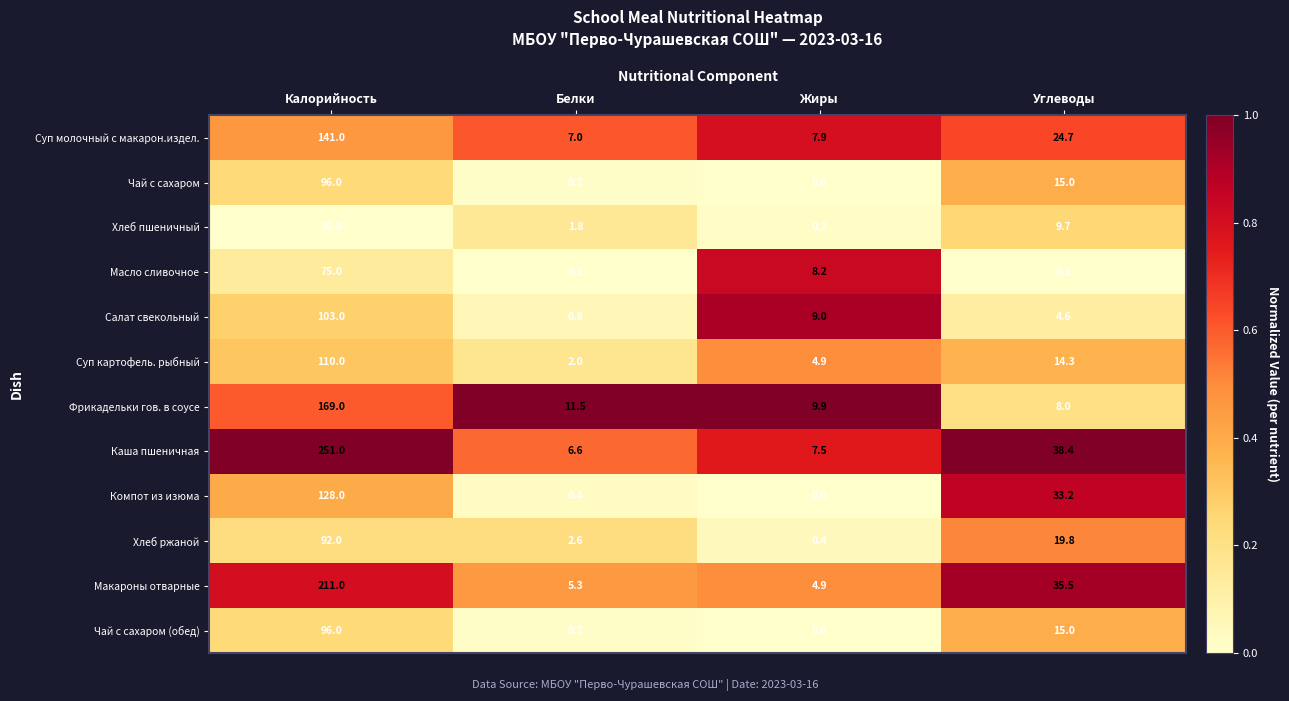

What is the difference between the highest and lowest values at Калорийность?

204.2